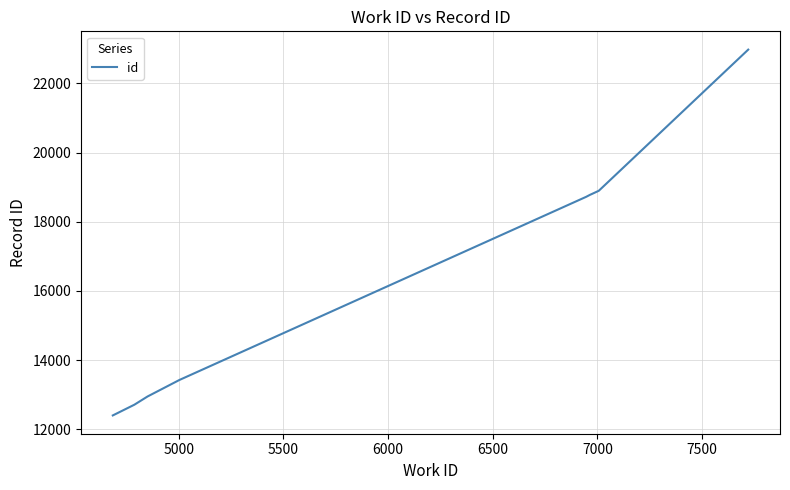

What is the difference between the maximum and minimum values?

10581